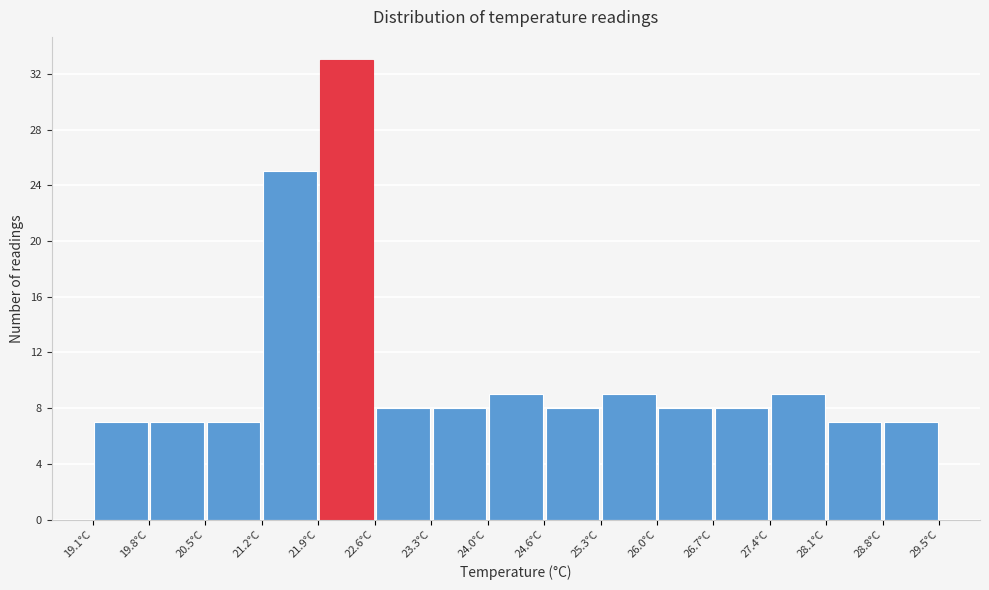

Reading left to right, list every bar in this chart as the range it spans on the x-axis followed by its height. Neither the bar edges nor the heights are printed on the chart, so give them approximately, as read against the axes.

19.1 to 19.8: 7
19.8 to 20.5: 7
20.5 to 21.2: 7
21.2 to 21.9: 25
21.9 to 22.6: 33
22.6 to 23.3: 8
23.3 to 24.0: 8
24.0 to 24.6: 9
24.6 to 25.3: 8
25.3 to 26.0: 9
26.0 to 26.7: 8
26.7 to 27.4: 8
27.4 to 28.1: 9
28.1 to 28.8: 7
28.8 to 29.5: 7